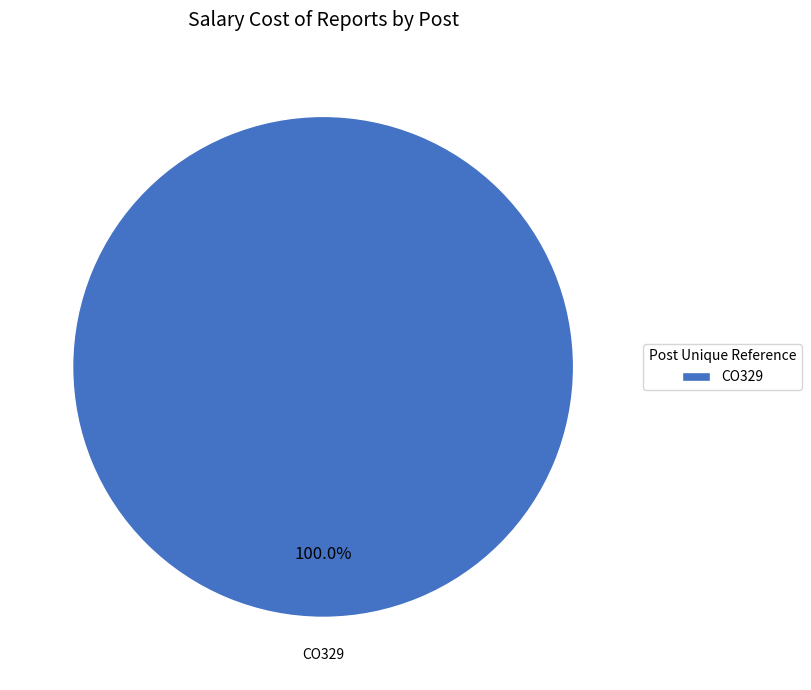

How many slices are in this pie chart?

1